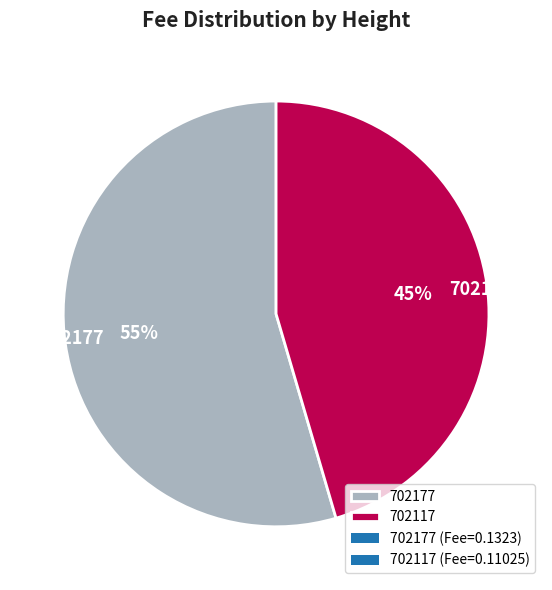

Rank the categories by value from highest to lowest.

702177, 702117